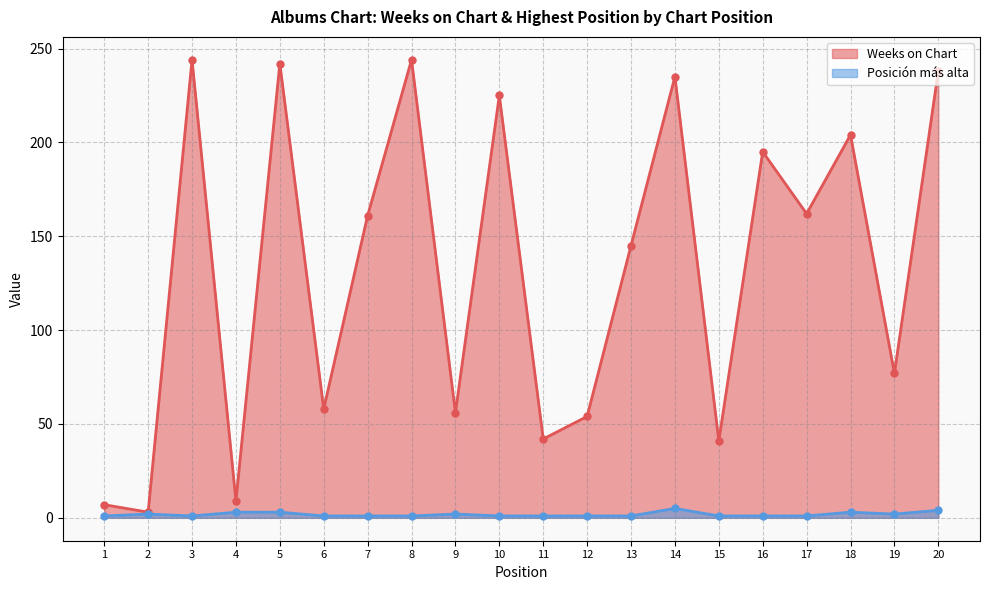

What is the value of the Posición más alta point at the 7th from the left?

1